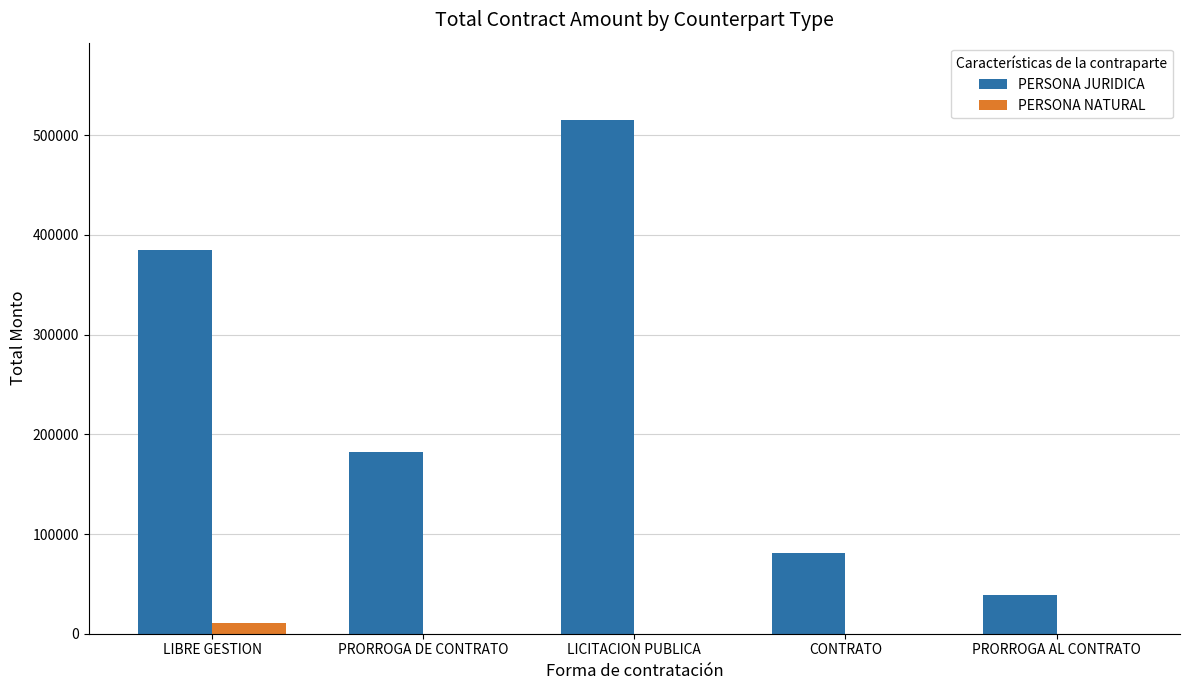

Is the value of PERSONA JURIDICA at PRORROGA DE CONTRATO greater than the value of PERSONA NATURAL at LIBRE GESTION?

Yes